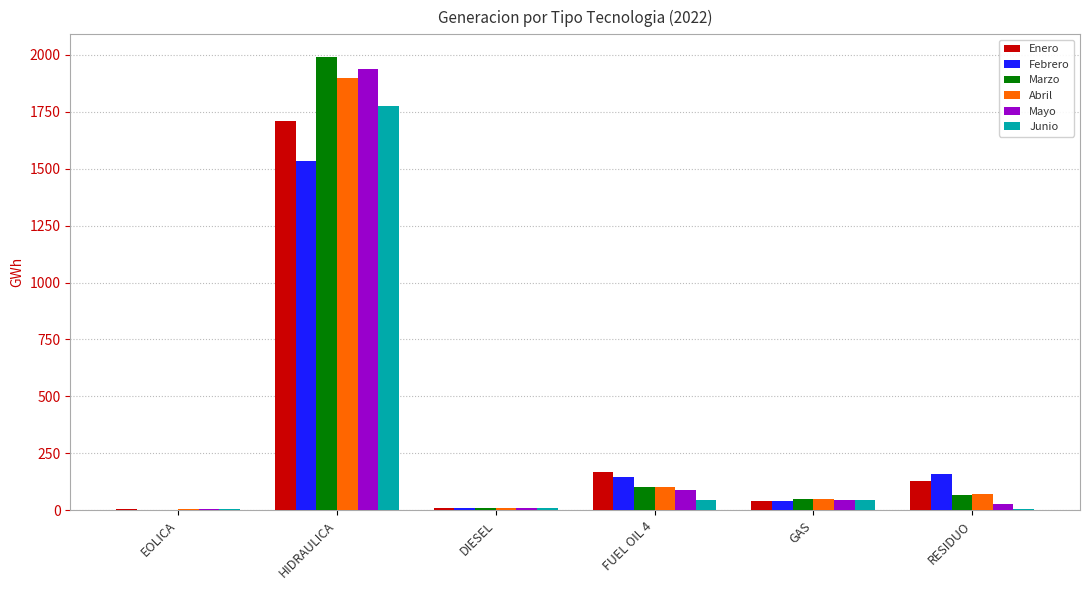

At which category is the sum across all series the highest?

HIDRAULICA